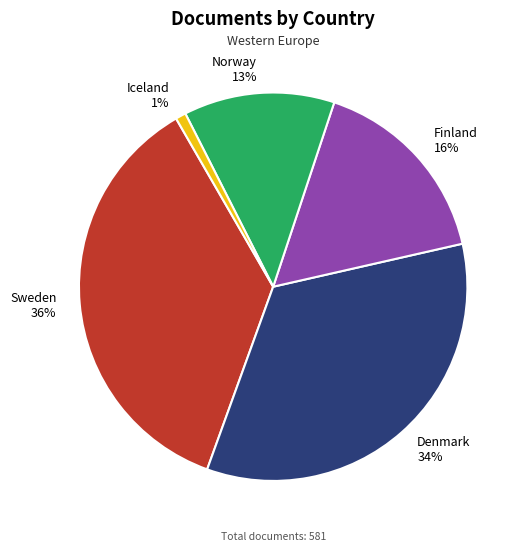

Which category has the smallest portion of the pie?

Iceland